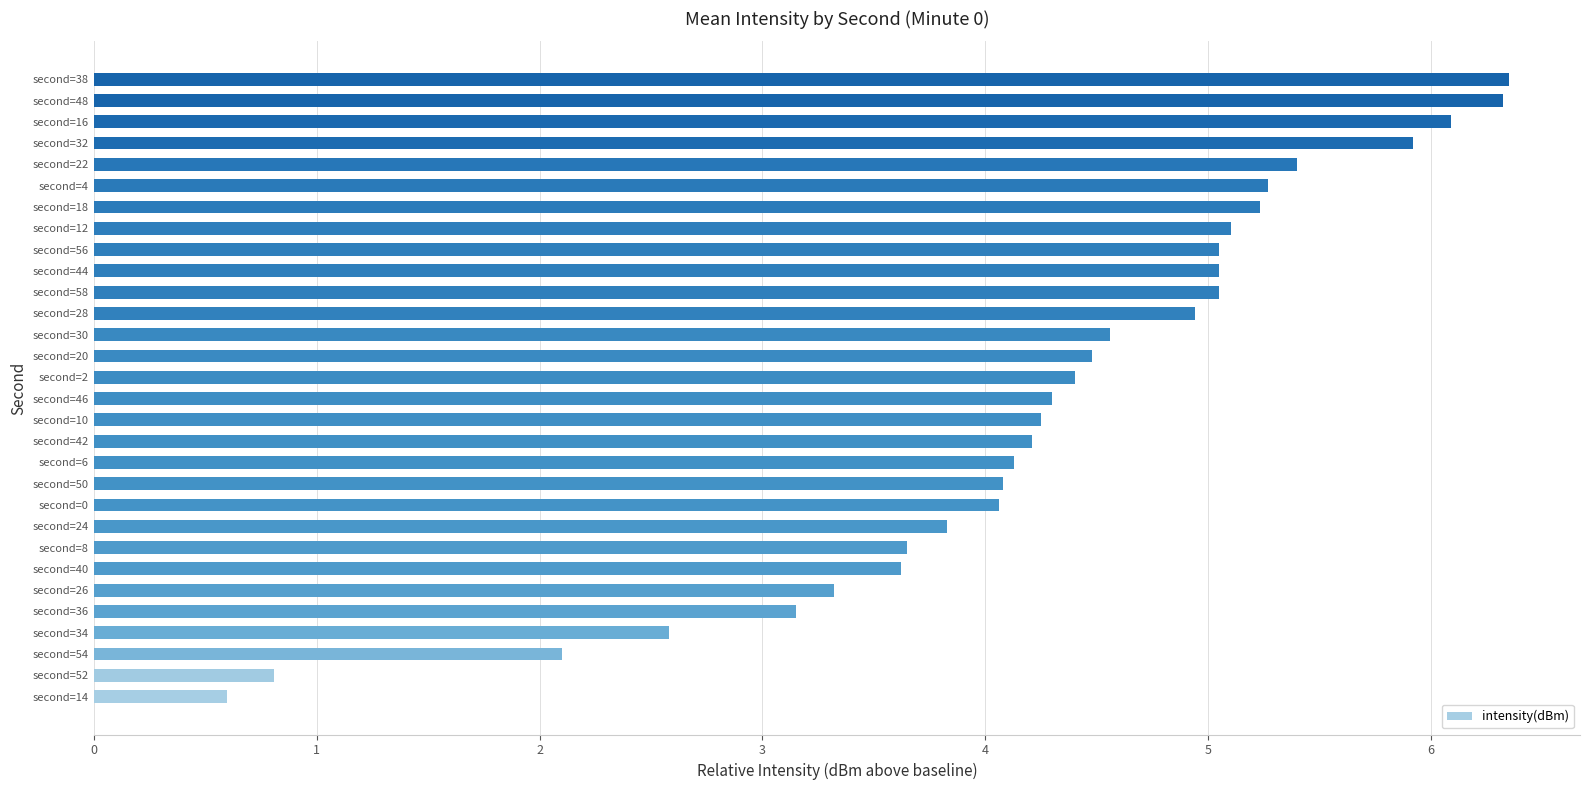

Does the chart contain stacked bars?

No